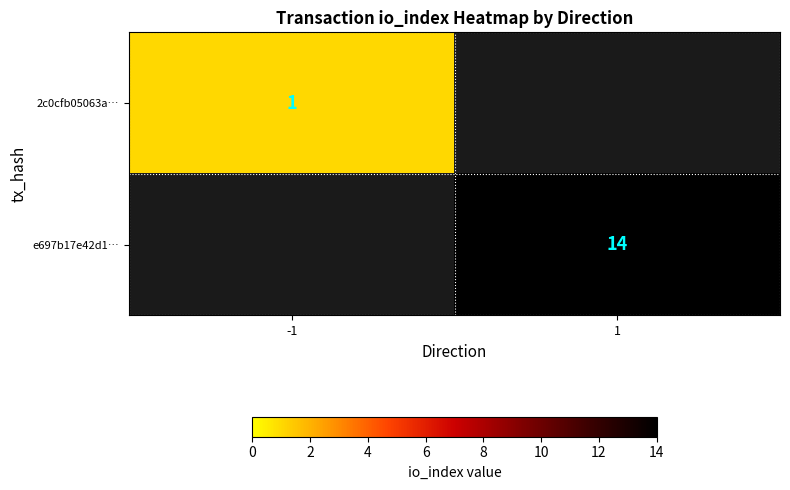

The 2c0cfb05063a… series shows 1 at -1. True or false?

True